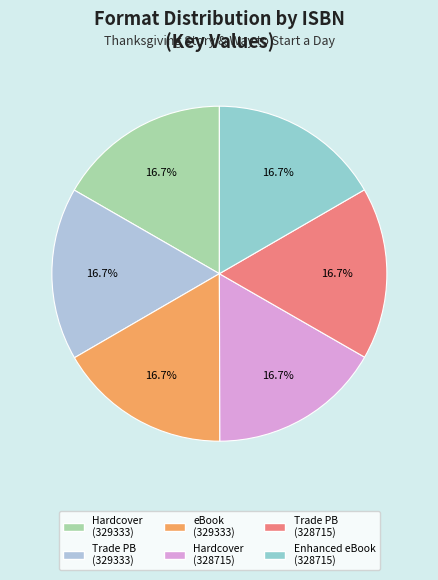

How many segments does this pie chart have?

6